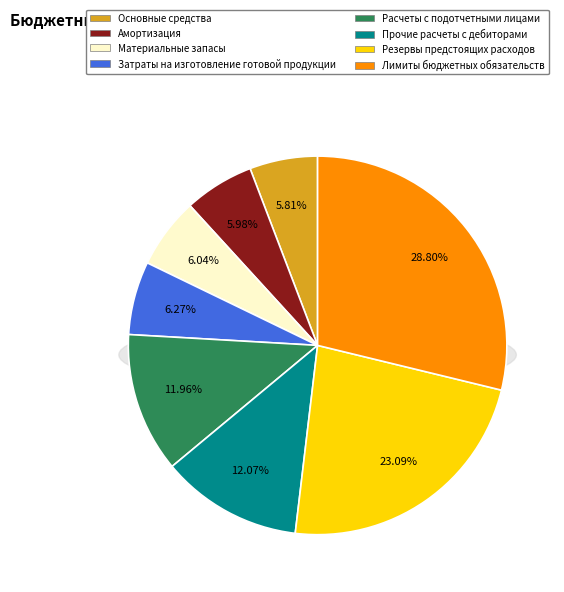

To the nearest percent, what is the average slice percentage?

12%